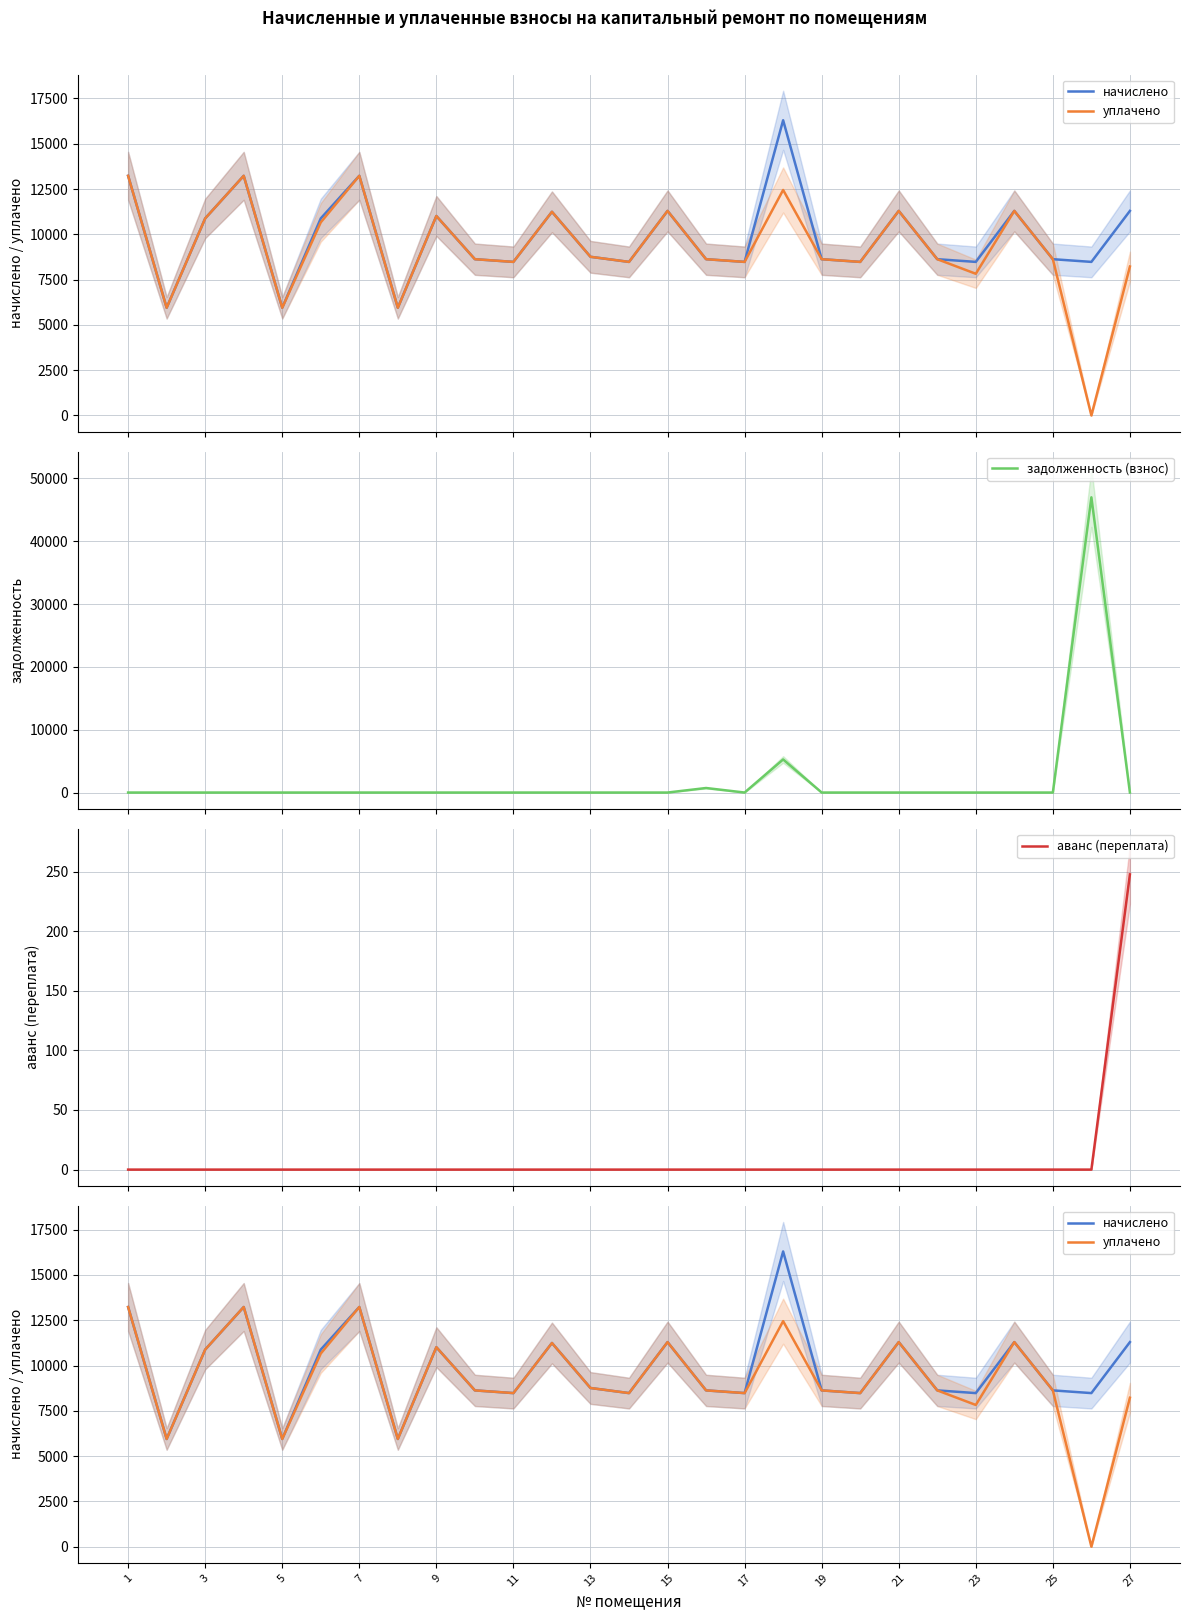

What is the greatest value displayed?

46991.4